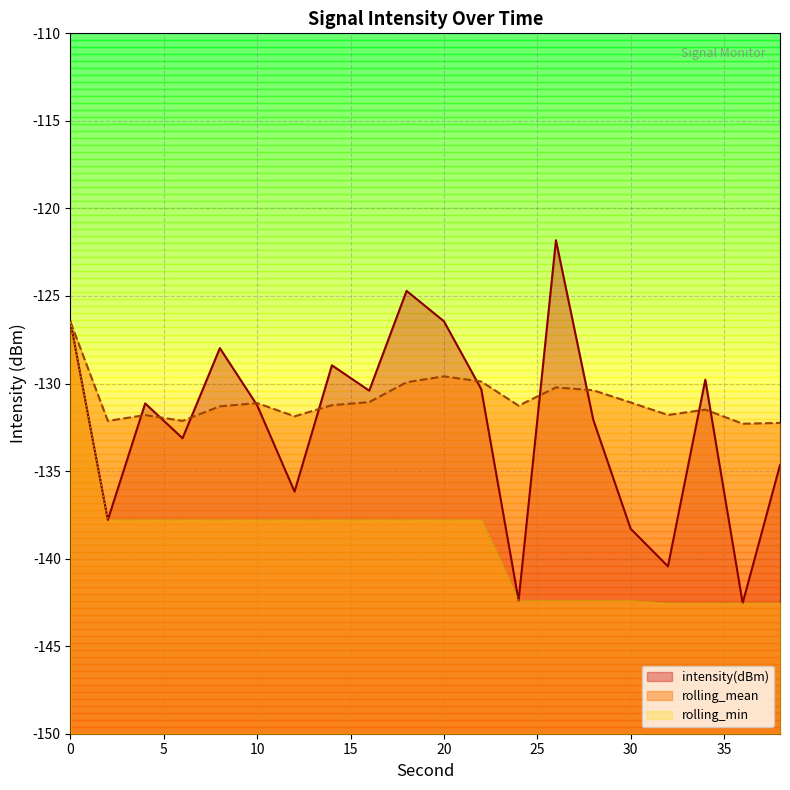

What is the value of the intensity(dBm) point at the 5th from the left?

-128.0